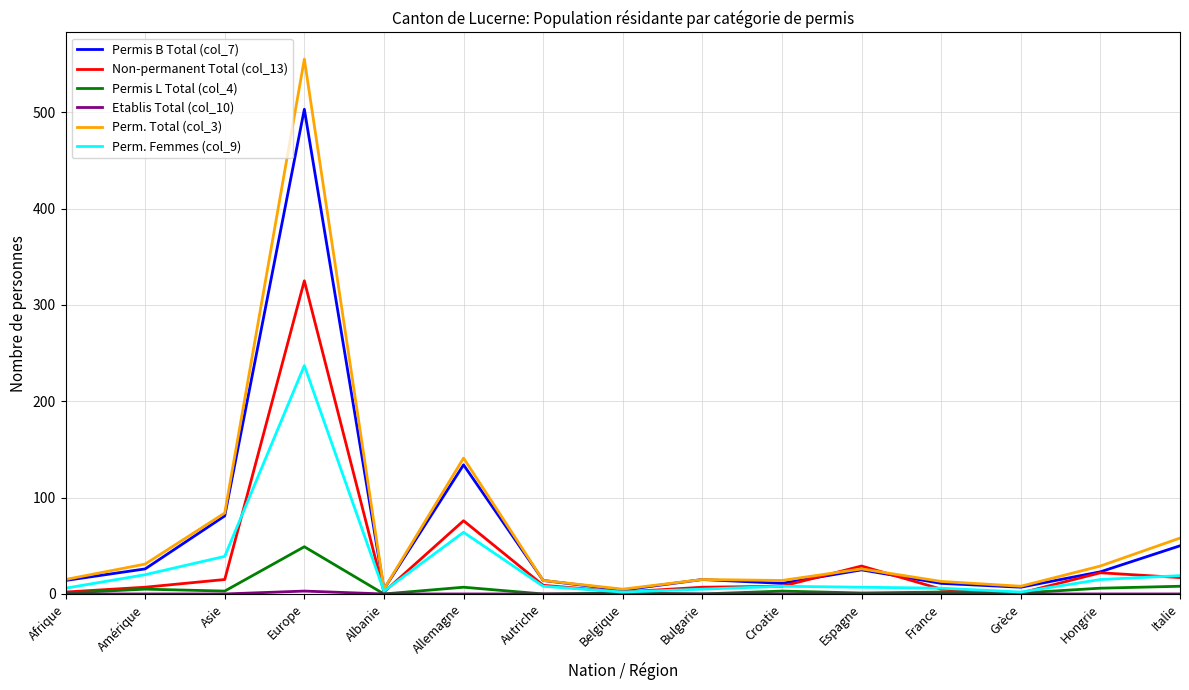

Which category has the highest value in the Permis L Total (col_4) series?

Europe